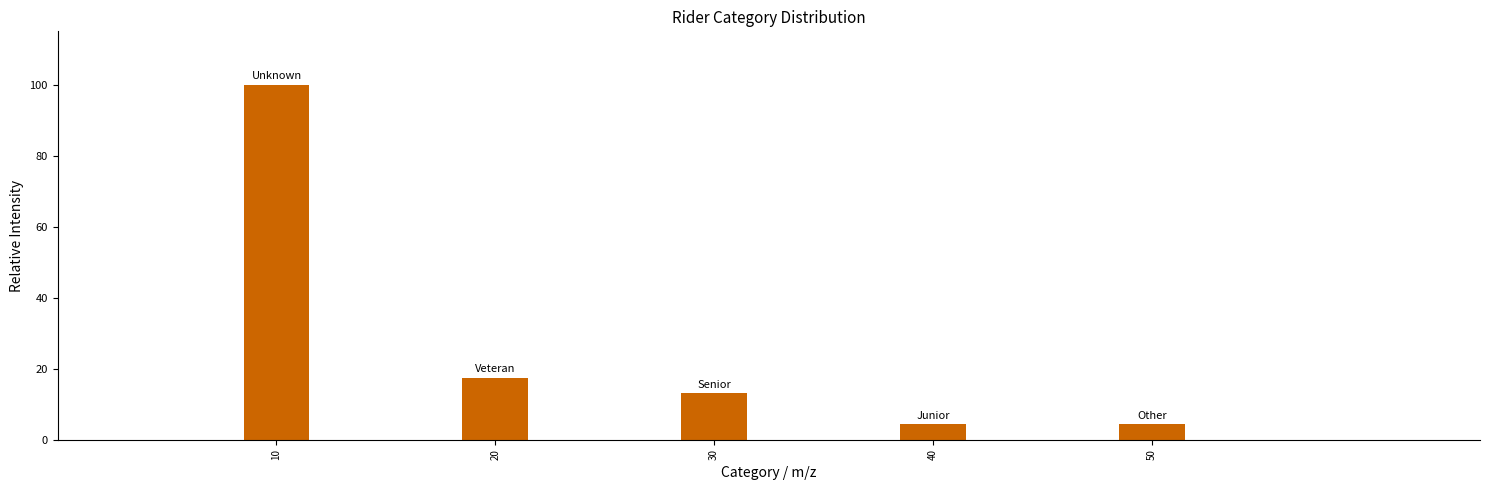

Reading left to right, what are all the values shown in this chart?

10=100.0	20=17.4	30=13.0	40=4.3	50=4.3